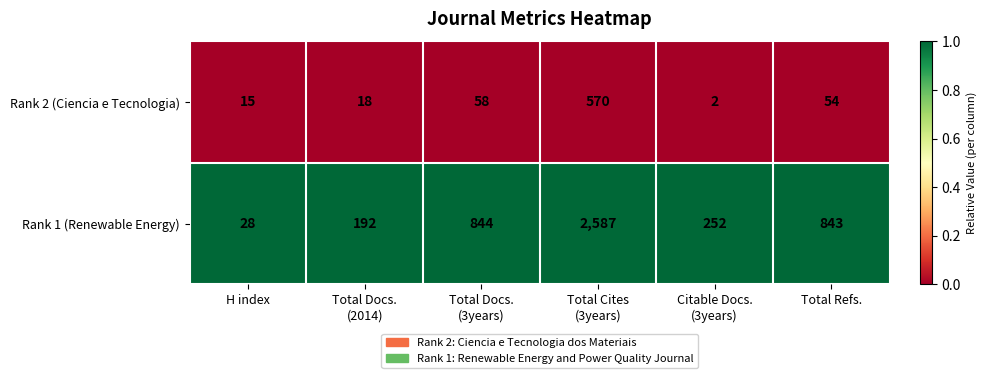

Is it true that Rank 2 (Ciencia e Tecnologia) equals 54 at Total Refs.?

True